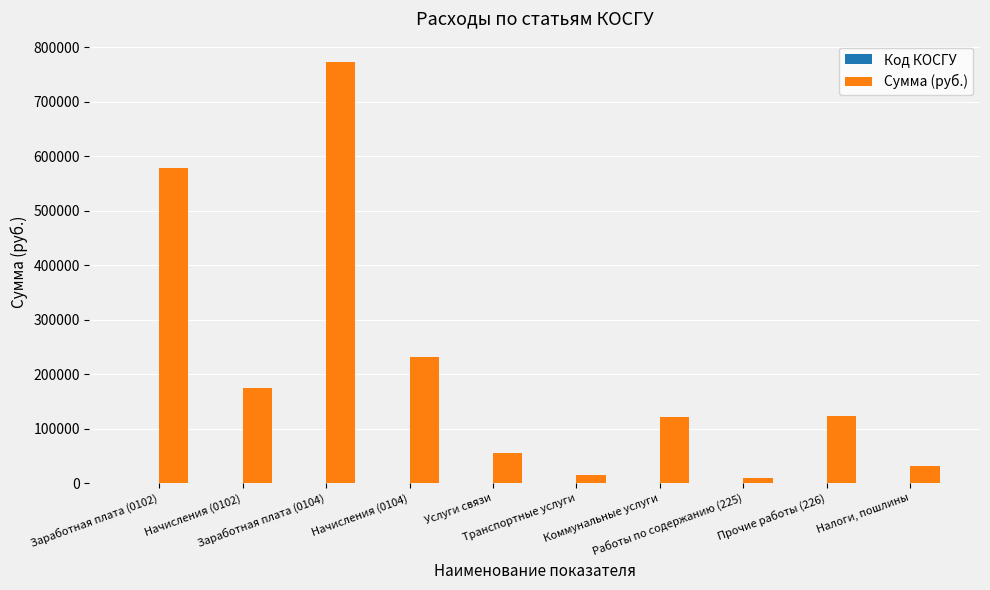

Are the bars grouped side by side (vs. stacked)?

Yes